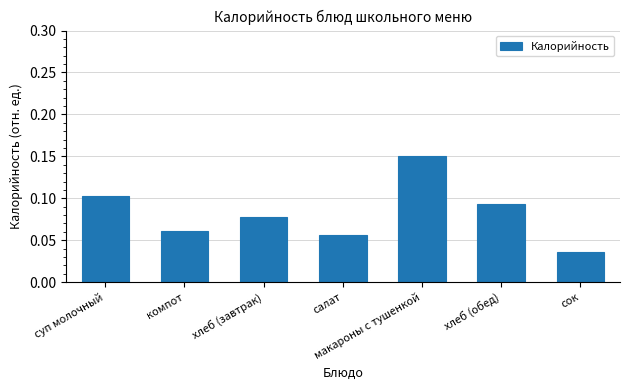

Where is the data nearest to the value 0?

сок